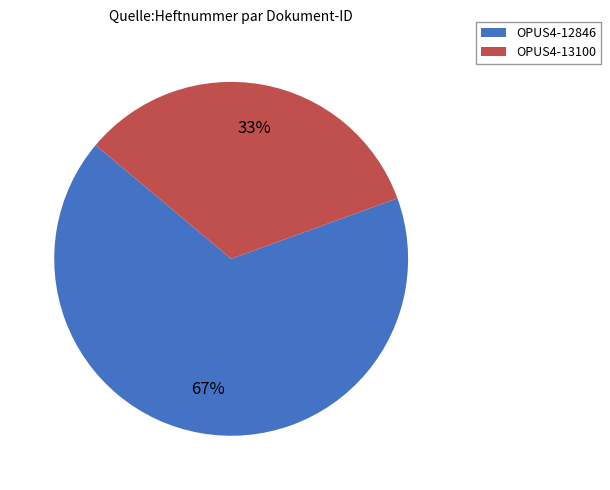

Is it true that OPUS4-13100 is 33% of the pie?

True